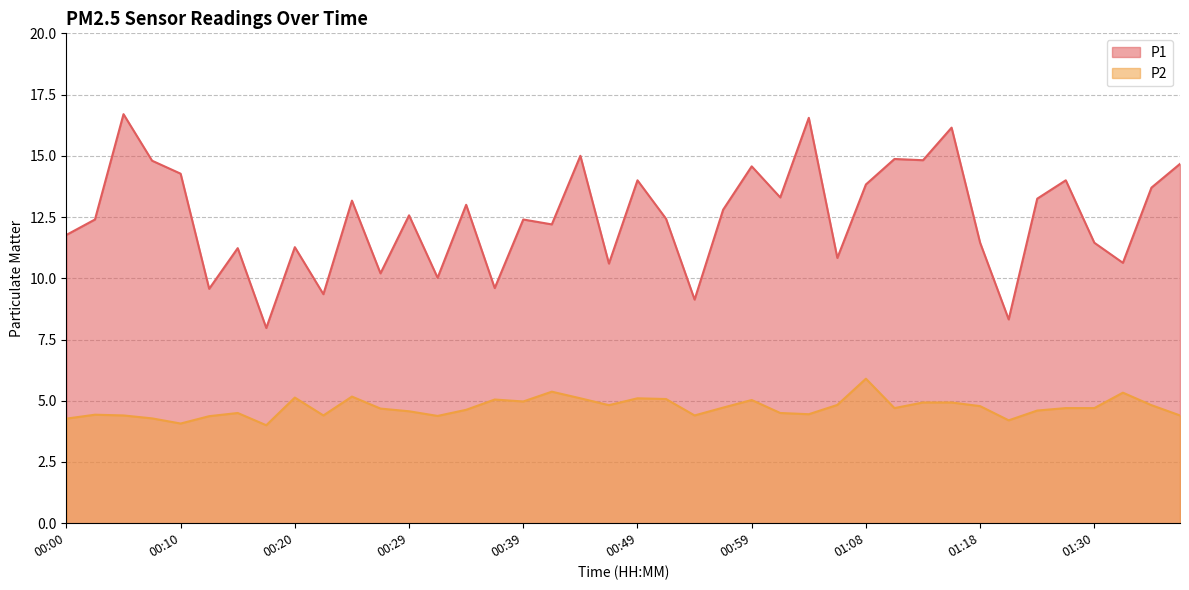

Count the number of data series in this chart.

2